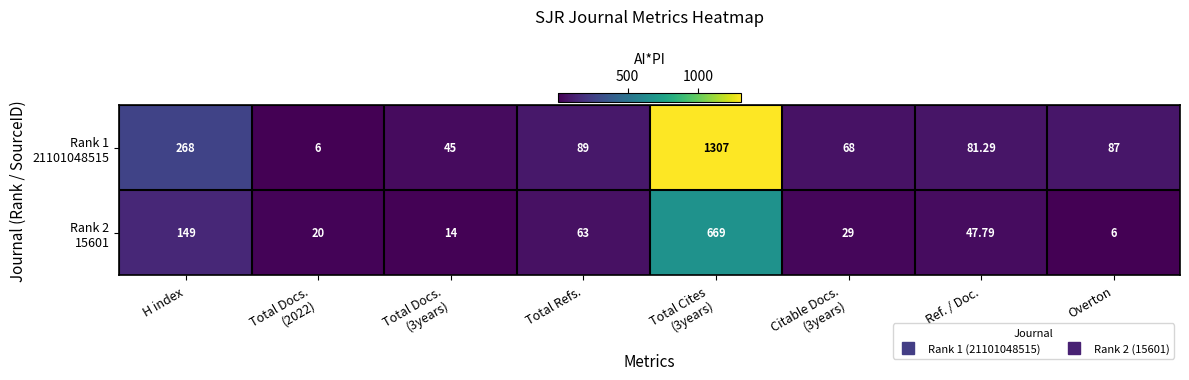

How many distinct data groups are displayed?

2